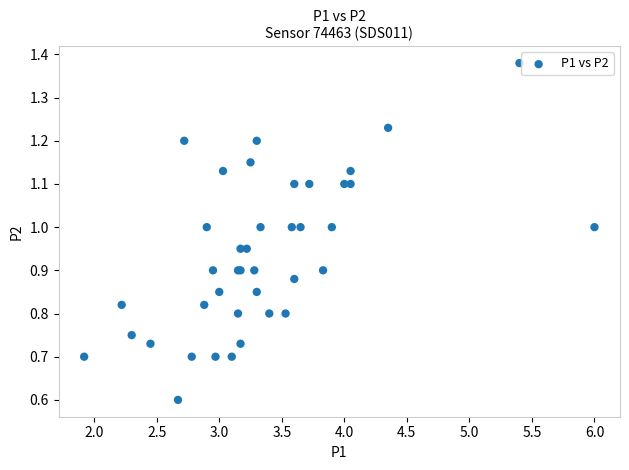

What Y value in the scatter plot is closest to 0?

0.6